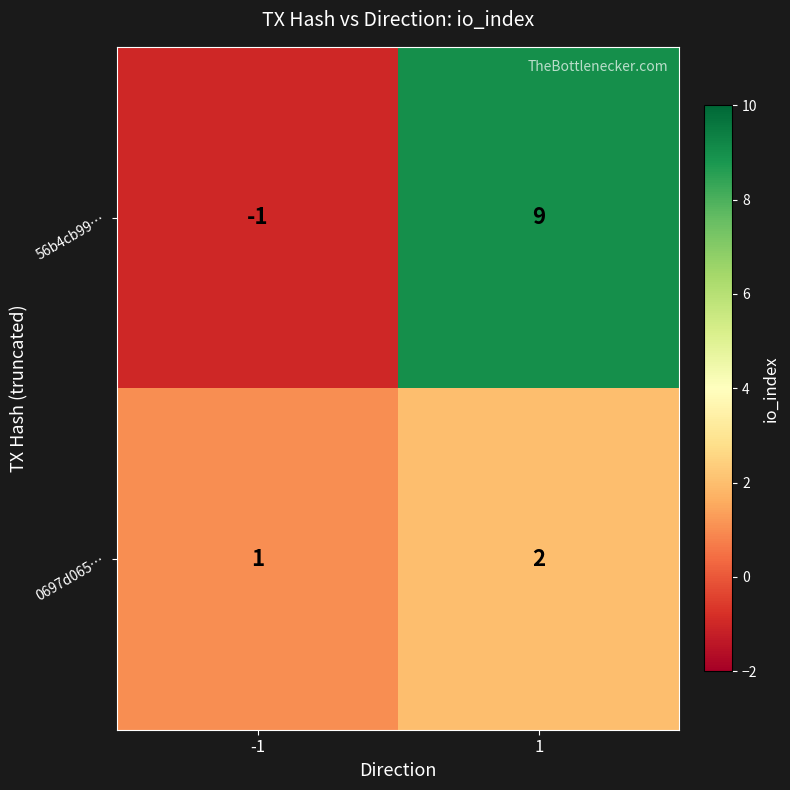

At how many categories does at least one series exceed 2?

1